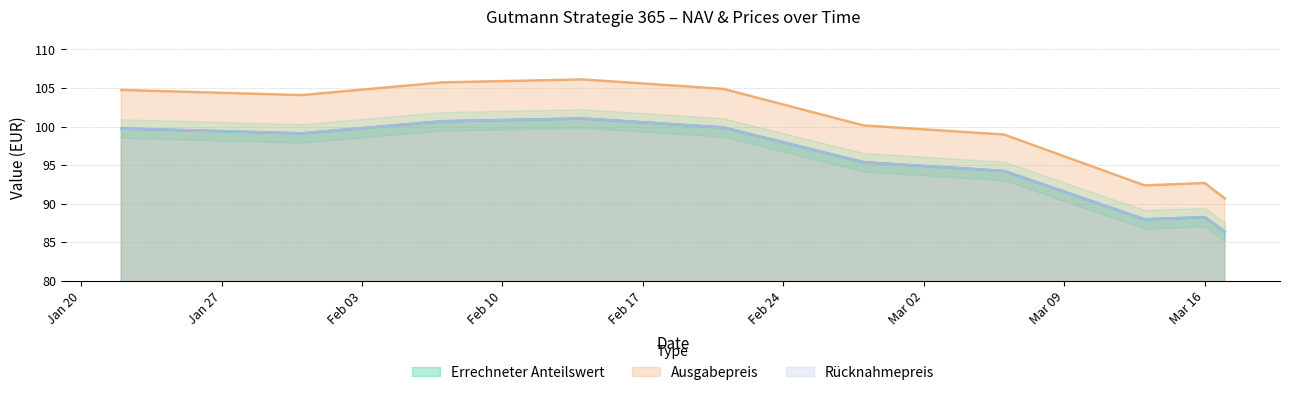

What is the label of the 10th point from the left?

2020-03-17